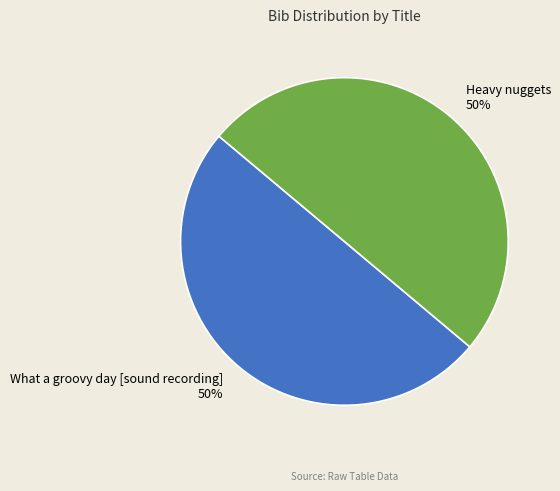

Approximately how many times larger is the value at What a groovy day [sound recording] compared to Heavy nuggets?

1.0